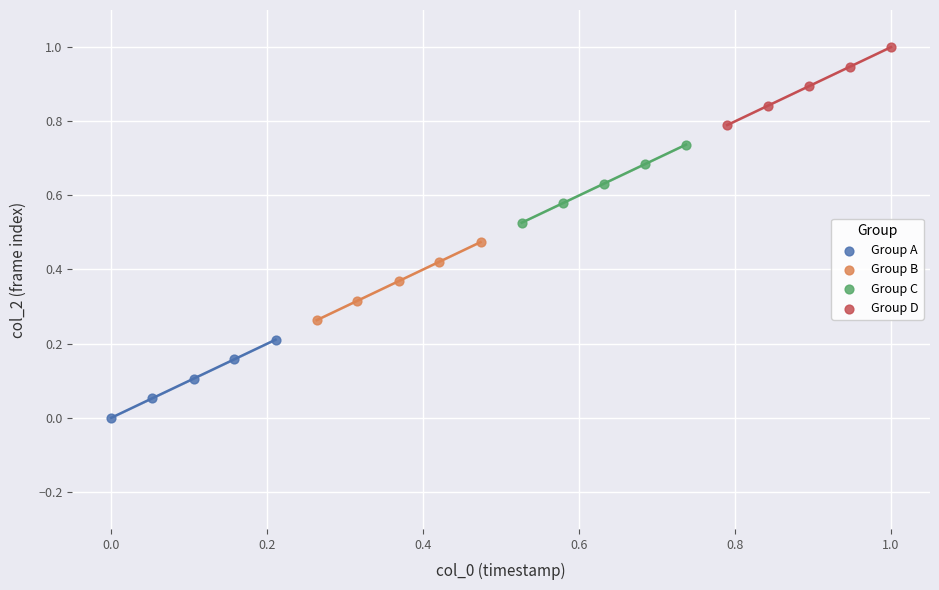

Which series reaches the minimum Y coordinate?

Group A